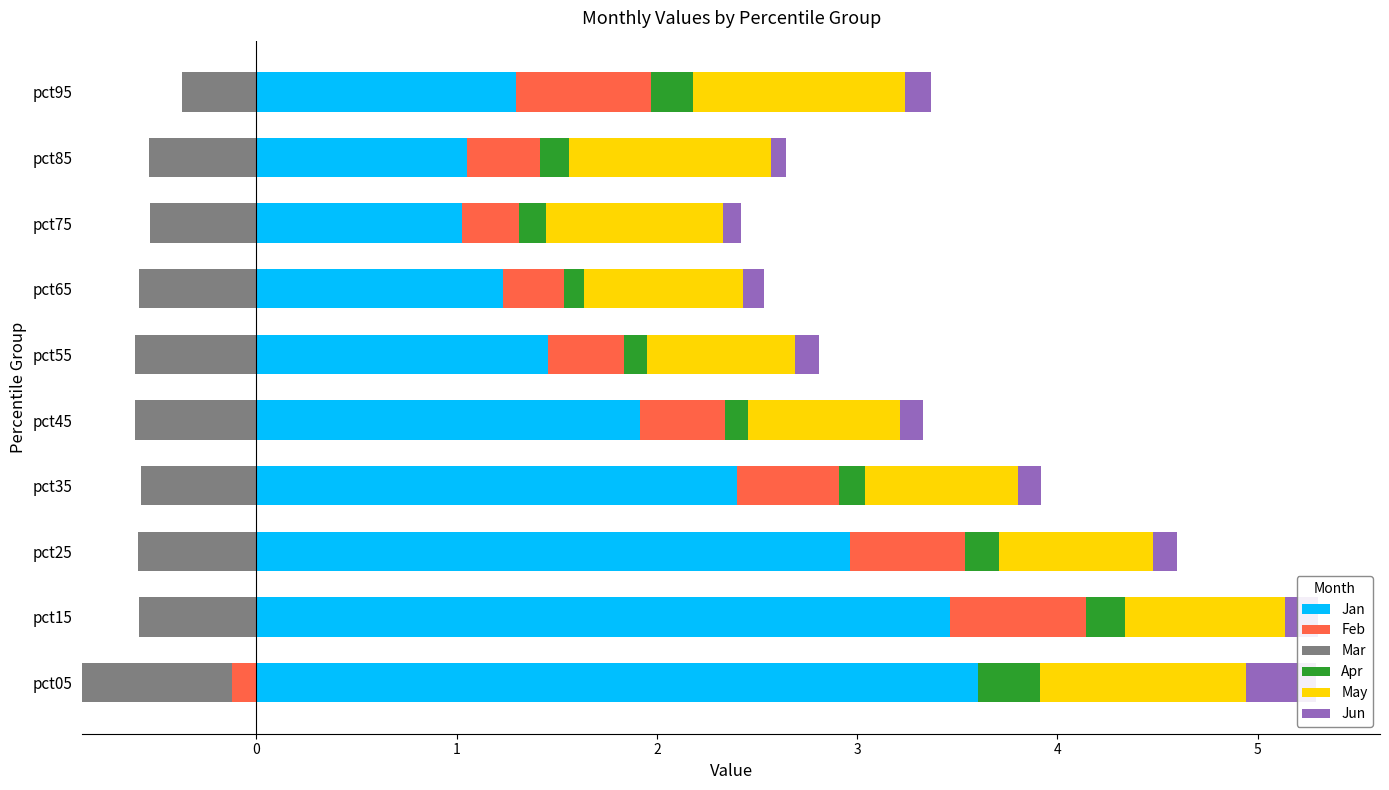

The value of Jan at pct05 is 3.6. True or false?

True